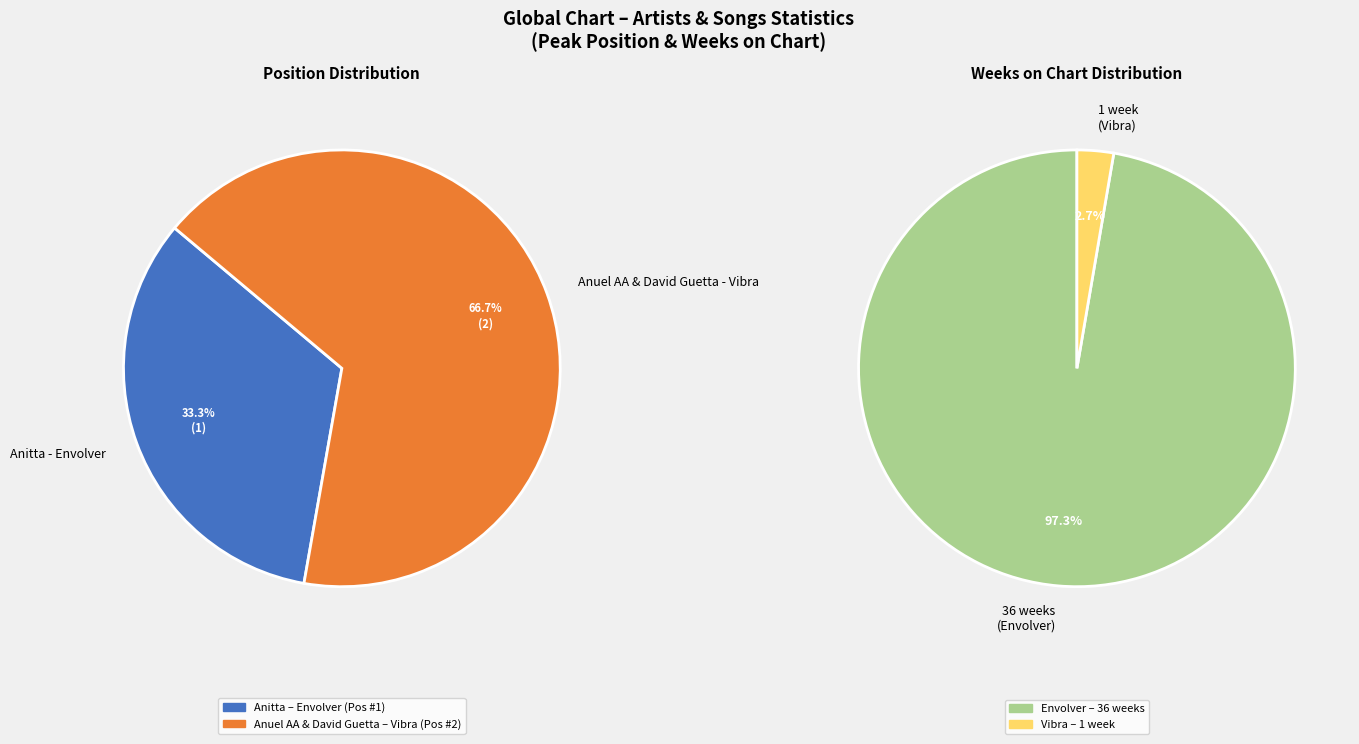

Is it true that 1 is 22% of the pie?

False